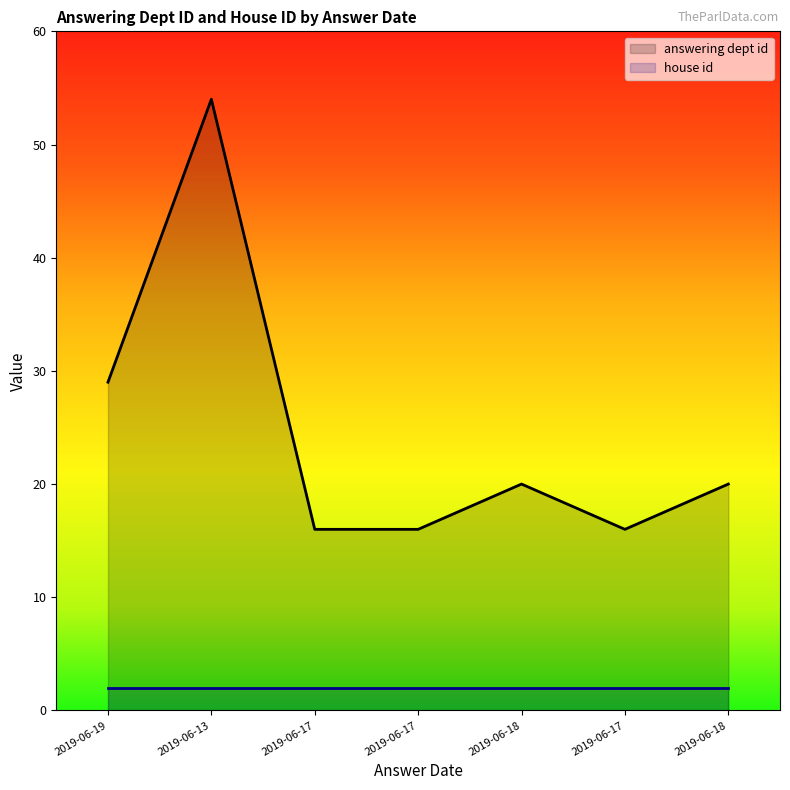

What is the change in value from 2019-06-19 to 2019-06-17?

-13